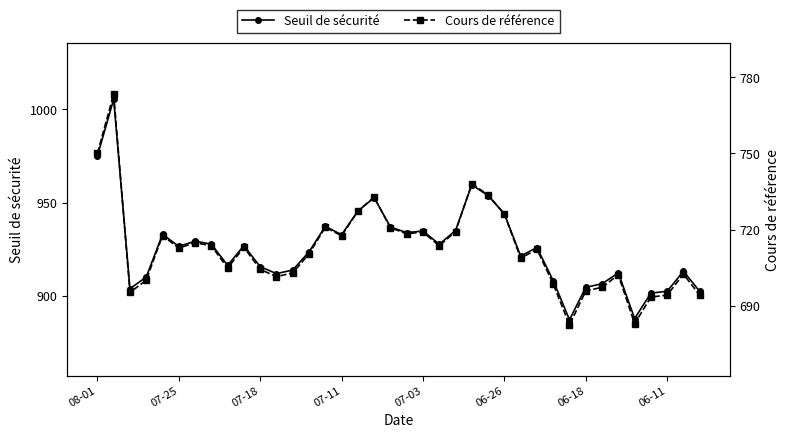

What is the greatest value displayed?

1005.5